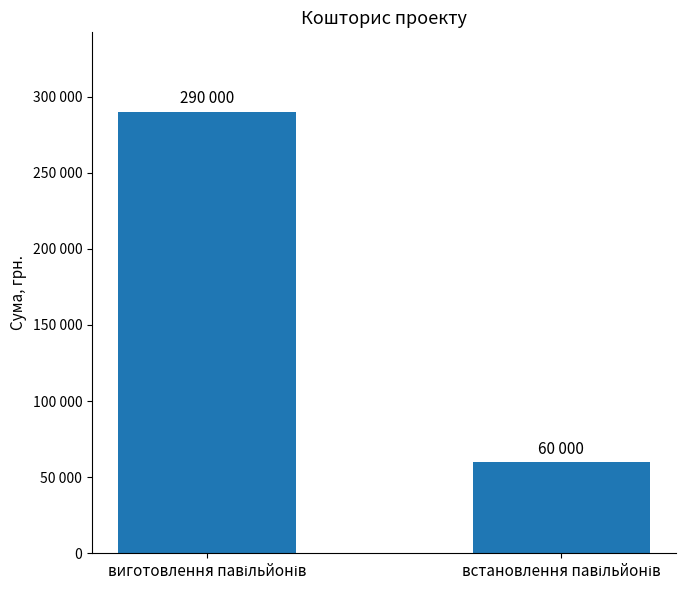

What is the sum of all values?

350000